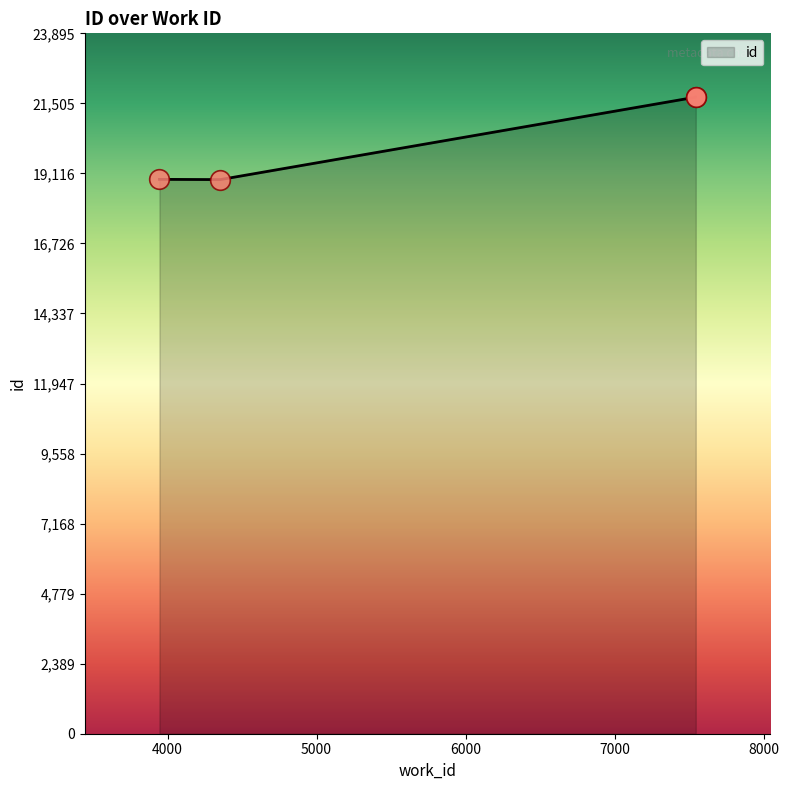

Approximately how many times larger is the value at 7543 compared to 7543?

1.0